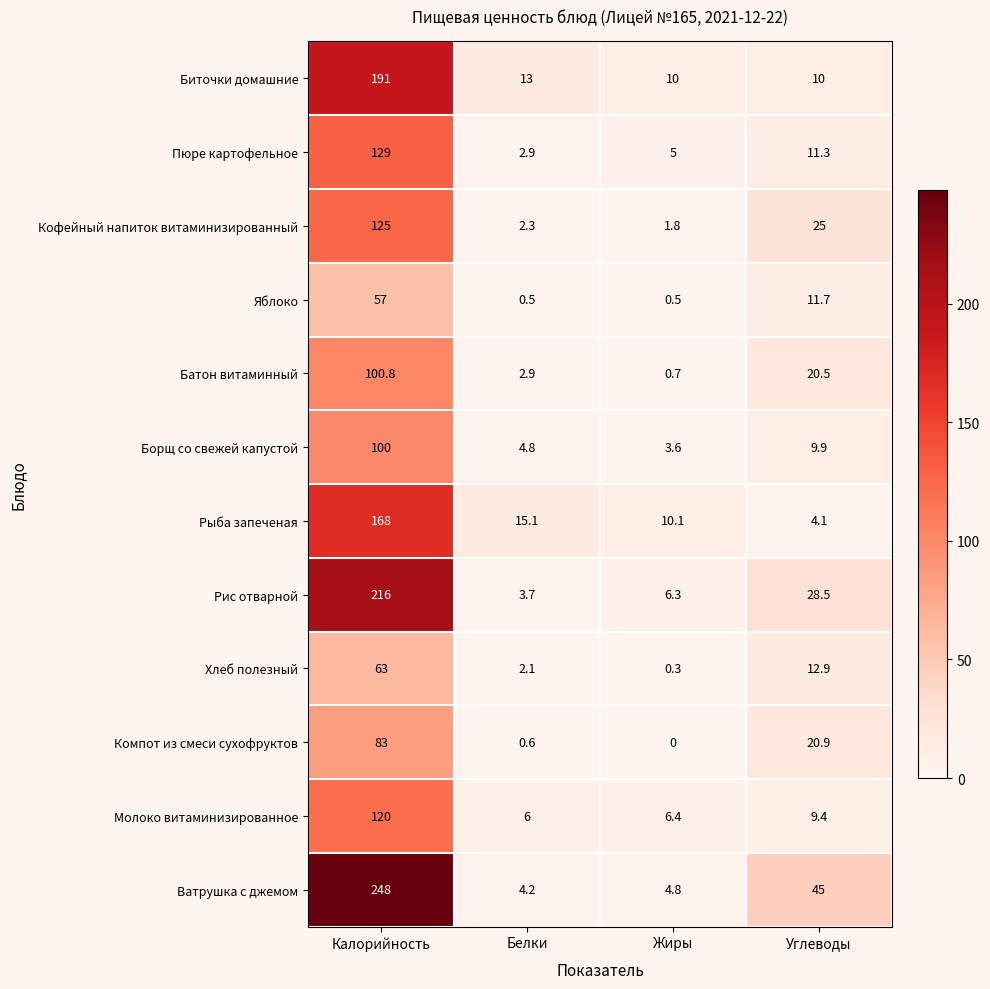

The Компот из смеси сухофруктов series shows 35.8 at Углеводы. True or false?

False